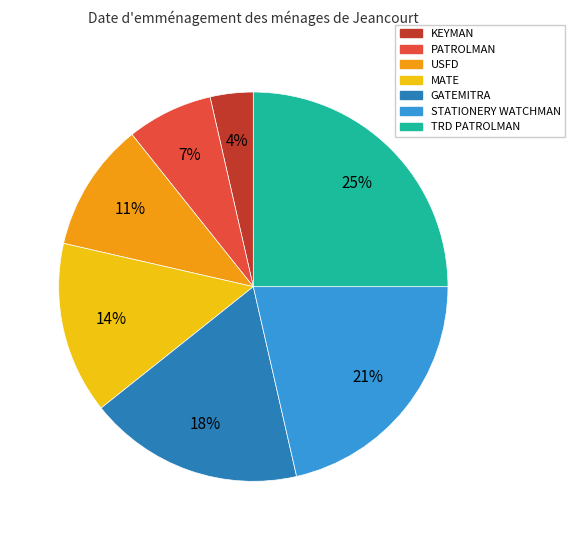

What percentage is the KEYMAN slice, to the nearest percent?

4%